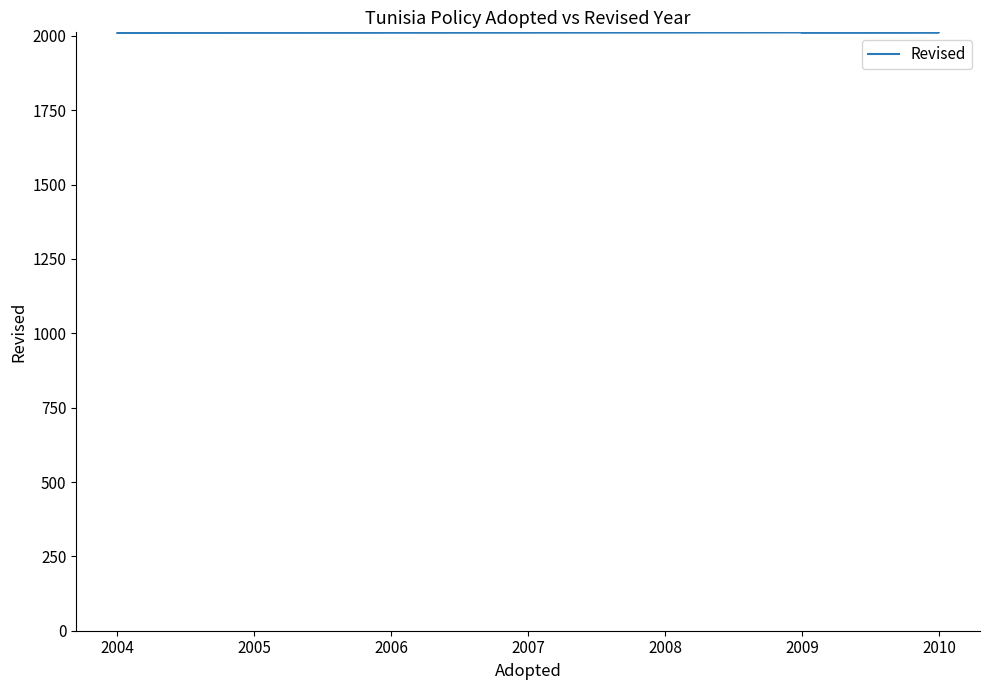

True or false: there are more than 0 points higher than both neighbors.

False